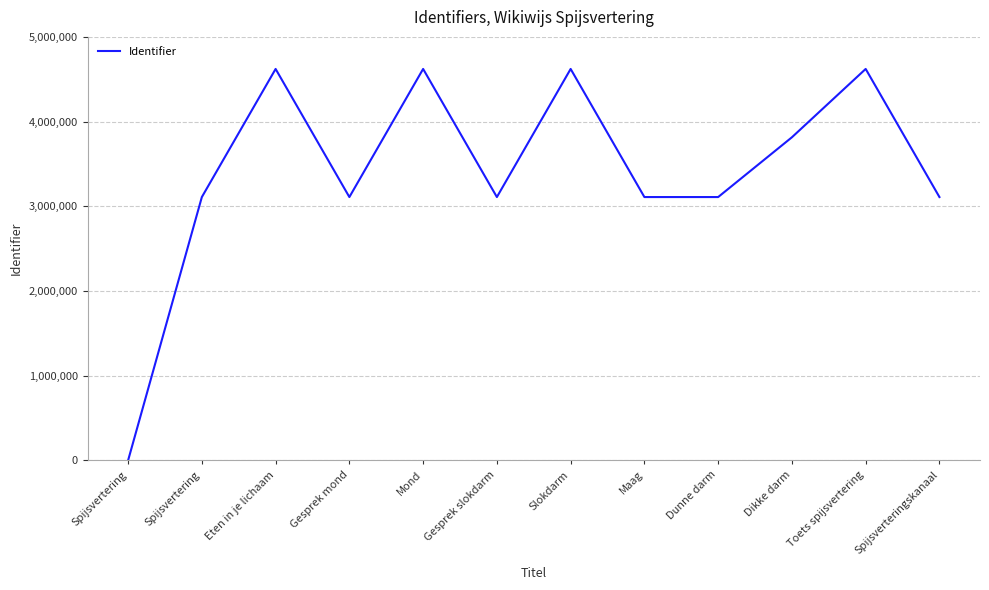

The value at Mond is 2633181. True or false?

False